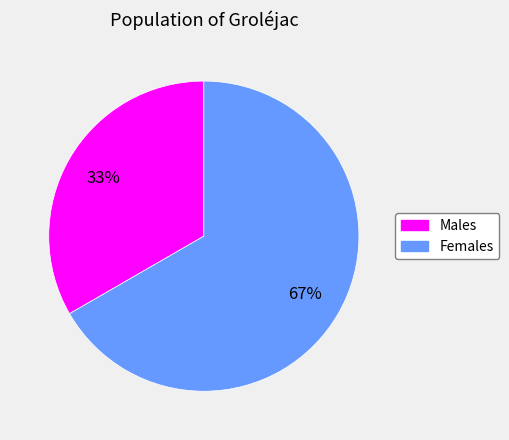

Count the number of slices in the pie.

2